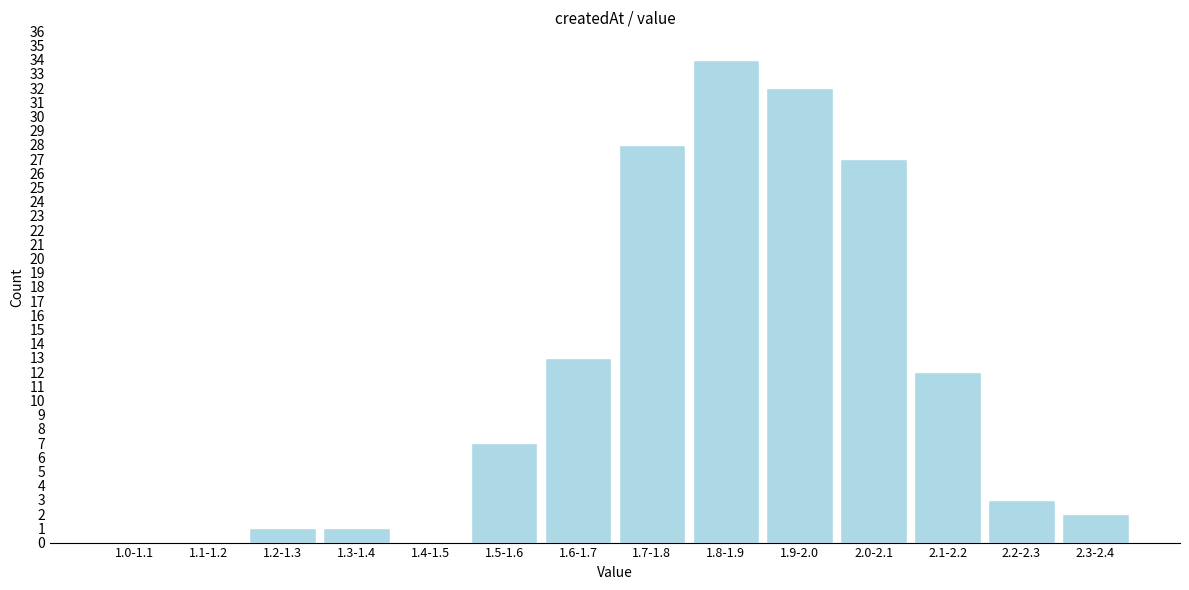

Reading left to right, extract all data points from this chart.

1.0-1.1=0	1.1-1.2=0	1.2-1.3=1	1.3-1.4=1	1.4-1.5=0	1.5-1.6=7	1.6-1.7=13	1.7-1.8=28	1.8-1.9=34	1.9-2.0=32	2.0-2.1=27	2.1-2.2=12	2.2-2.3=3	2.3-2.4=2